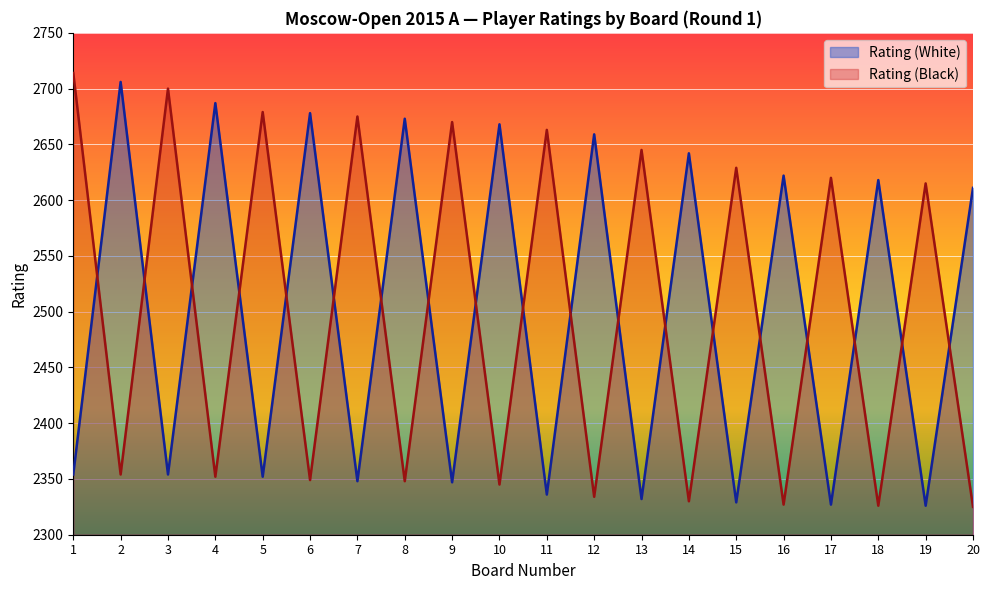

Rank the series at 17 from lowest to highest value.

Rating (White), Rating (Black)